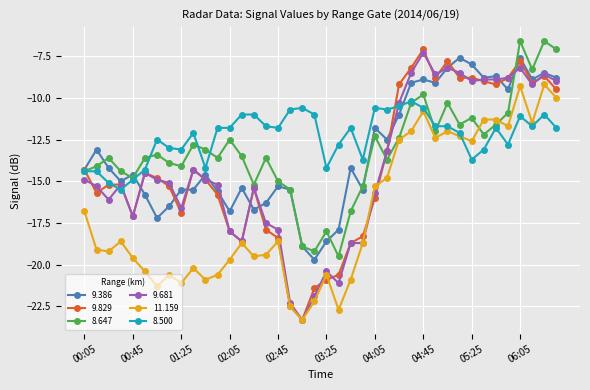

How many lines are shown in the chart?

6